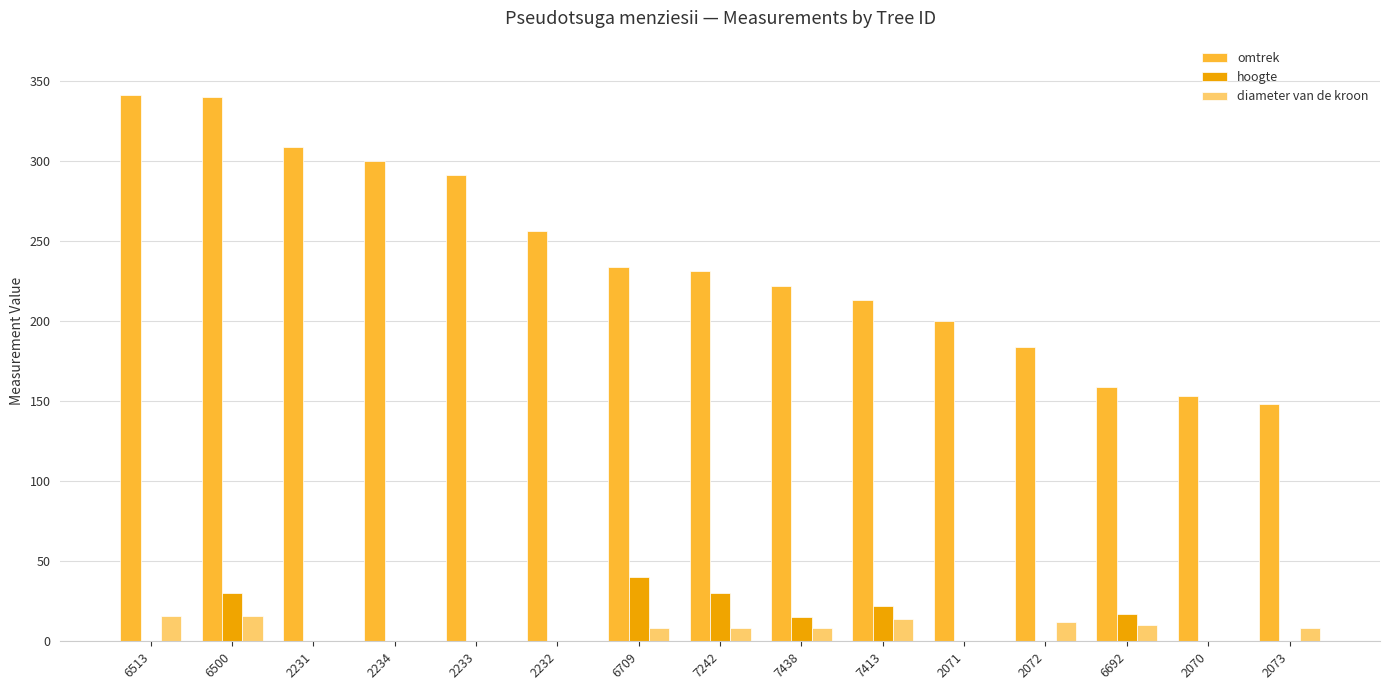

How many data points does each series have?

15